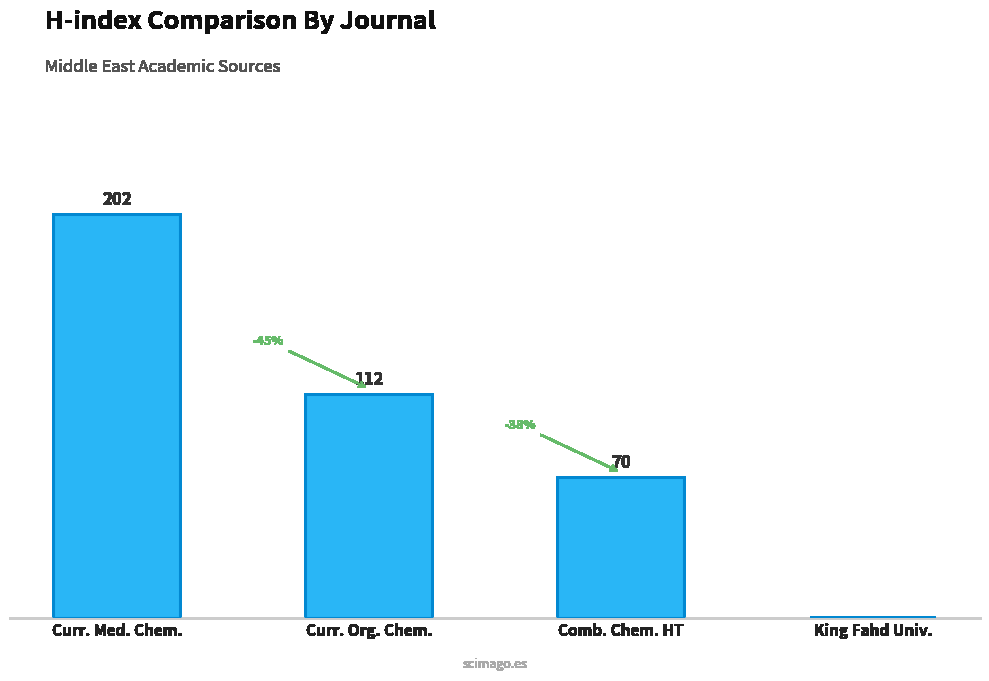

Which category has the highest value across all series?

Curr. Med. Chem.